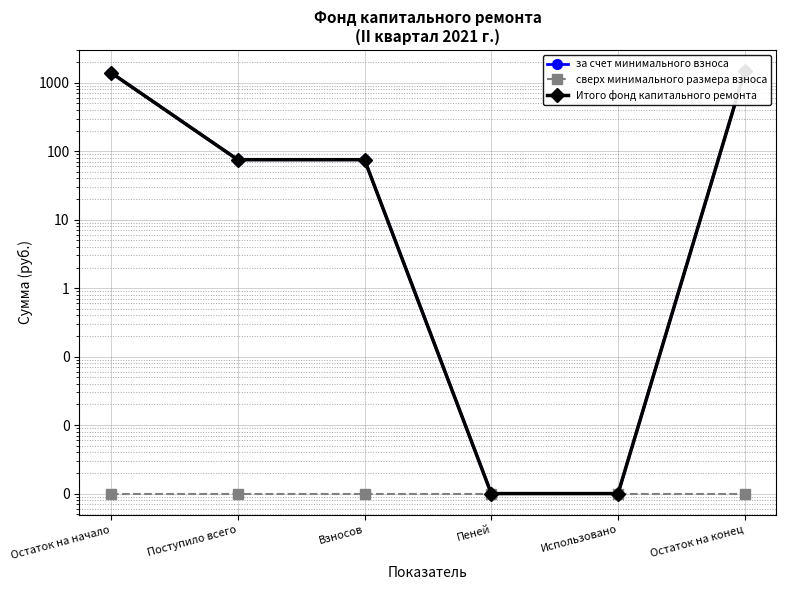

How many lines are shown in the chart?

3